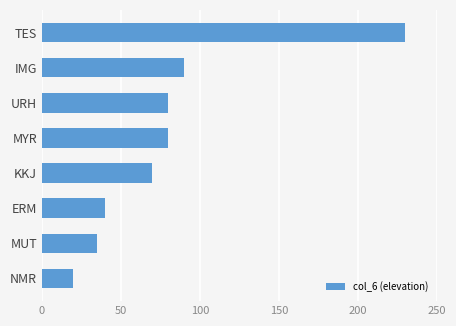

What is the difference between the maximum and minimum values?

210